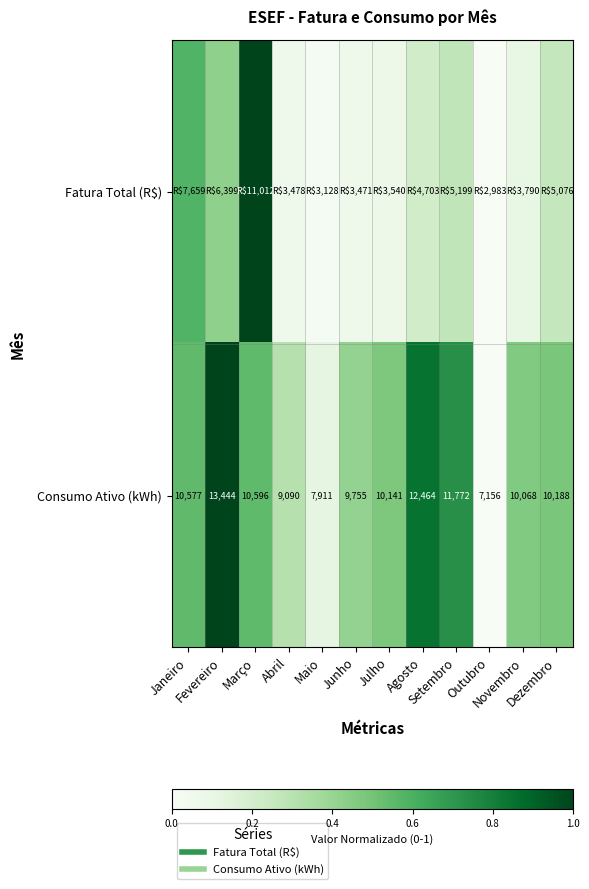

List the labels in order of Consumo Ativo (kWh) value, smallest first.

Outubro, Maio, Abril, Junho, Novembro, Julho, Dezembro, Janeiro, Março, Setembro, Agosto, Fevereiro